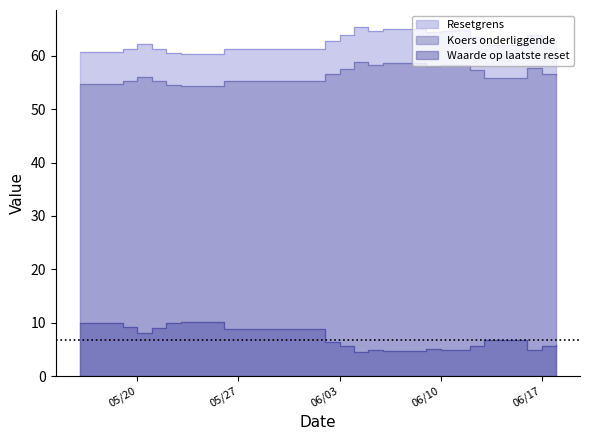

What is the greatest value displayed?

65.3